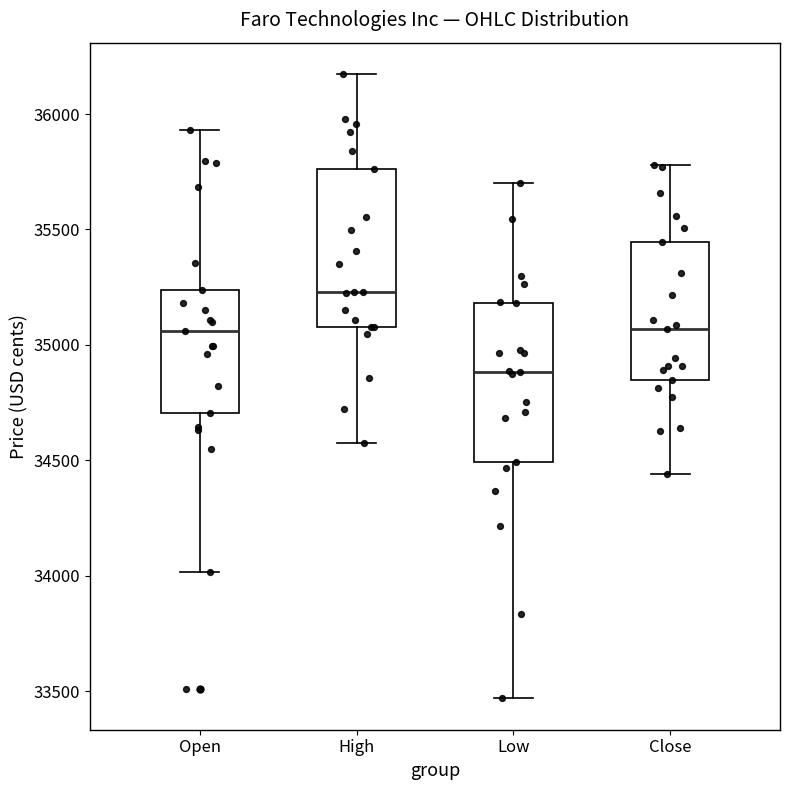

Reading left to right, transcribe this box plot: for each box, give where its median line is, the range the box spans, and where its two whiskers end, as read against the y-axis. The values are not printed on the chart, so give them approximately, as read against the axis.

Open: median 35050, box 34700 to 35250, whiskers 34000 to 35950
High: median 35250, box 35100 to 35750, whiskers 34550 to 36150
Low: median 34900, box 34500 to 35200, whiskers 33450 to 35700
Close: median 35050, box 34850 to 35450, whiskers 34450 to 35800